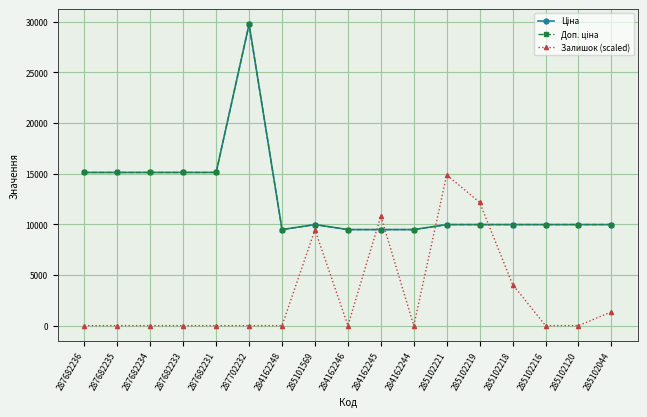

Which series has the largest range (max minus min)?

Ціна